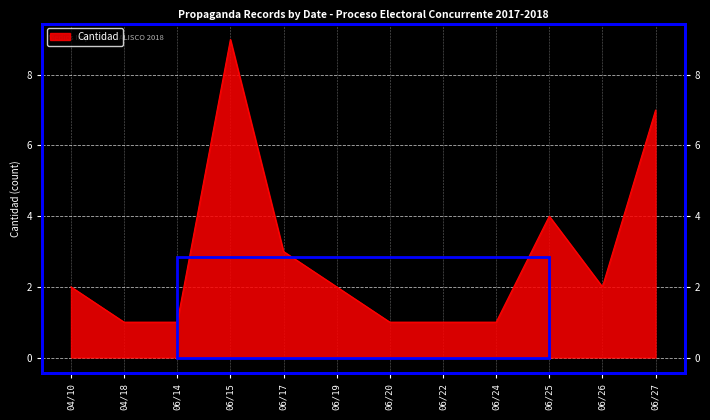

What is the sum of the values at 06/20 and 06/22?

2